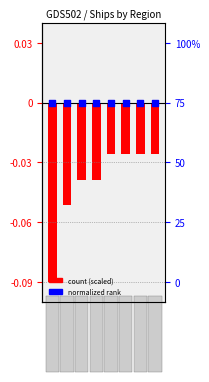

What are all the series names shown in the legend?

count (scaled), normalized rank